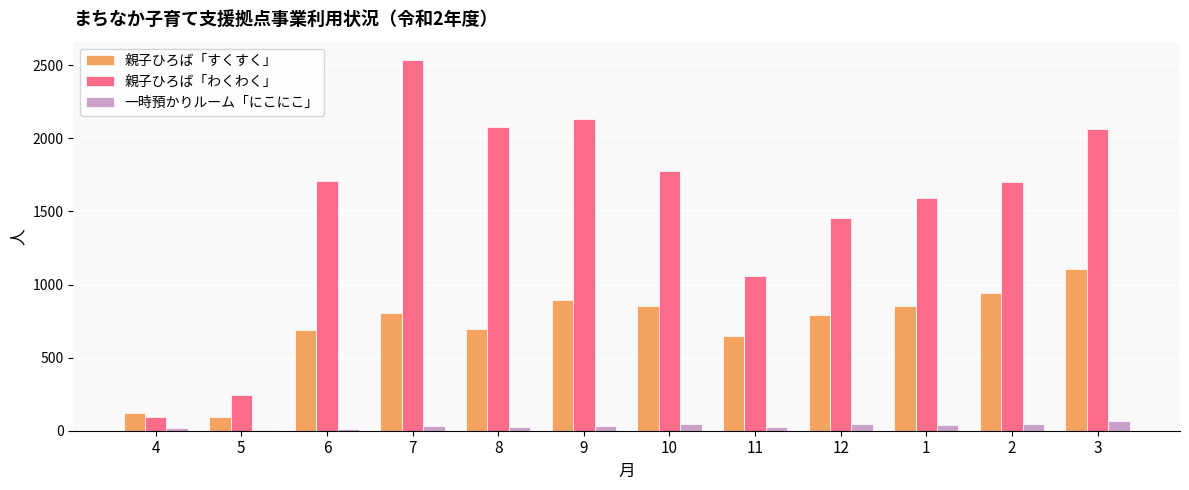

Which series has the largest total across all categories?

親子ひろば「わくわく」